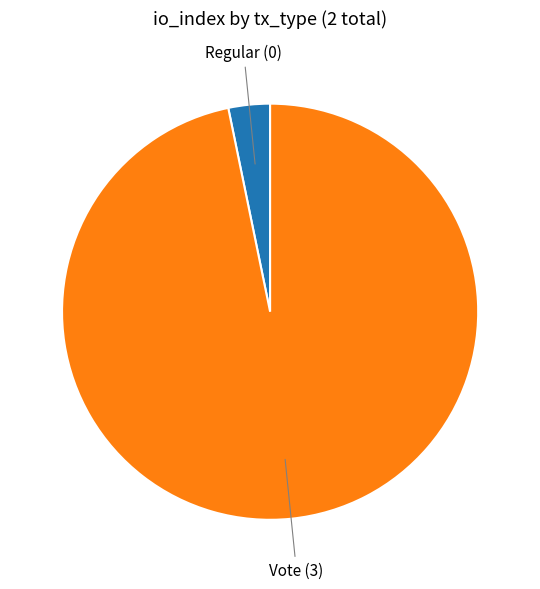

Does any single category account for the majority?

Yes